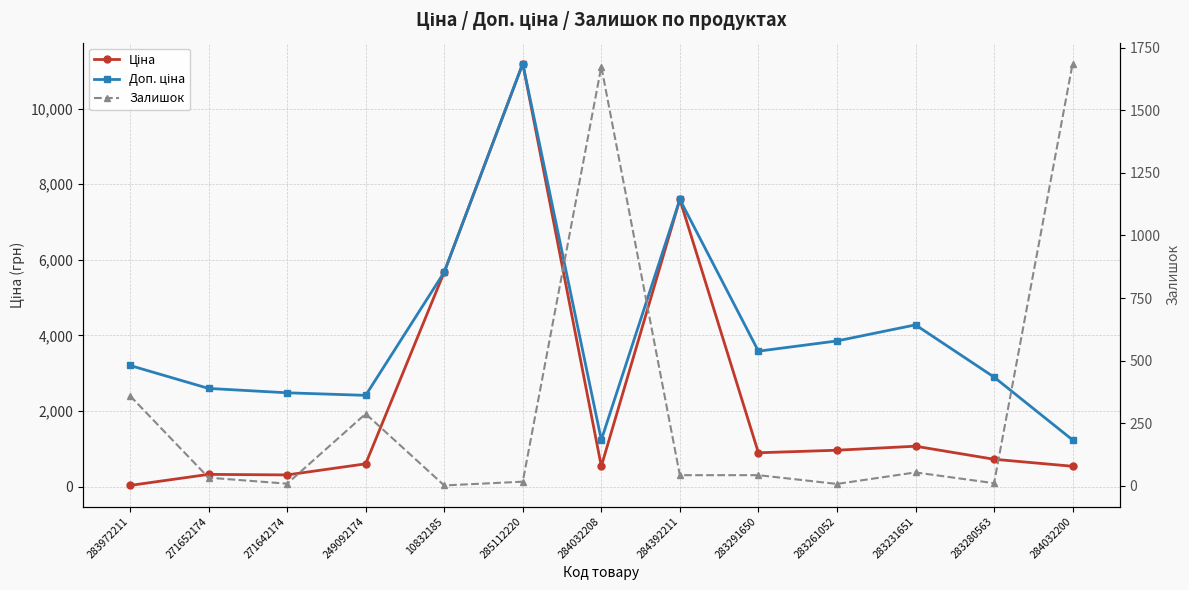

How many data points in Доп. ціна are less than 3205?

6